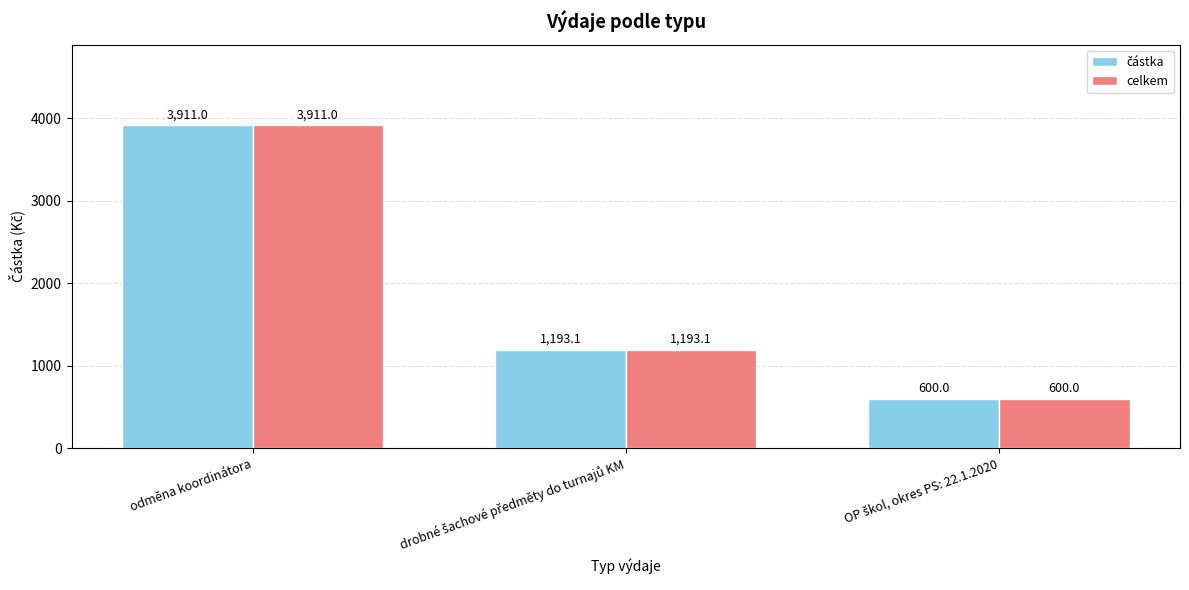

At how many categories does at least one series exceed 856?

2